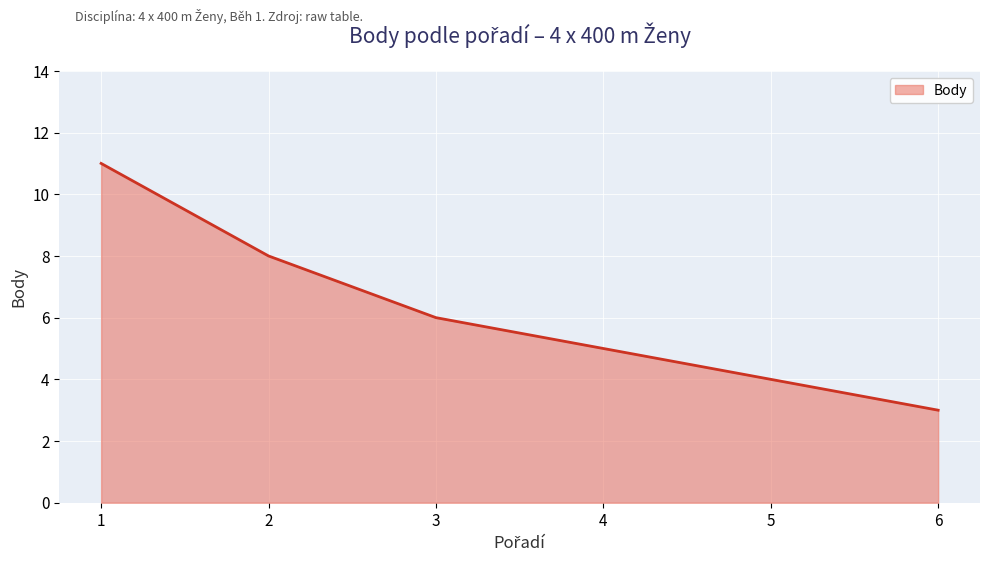

What is the approximate value at 4?

5